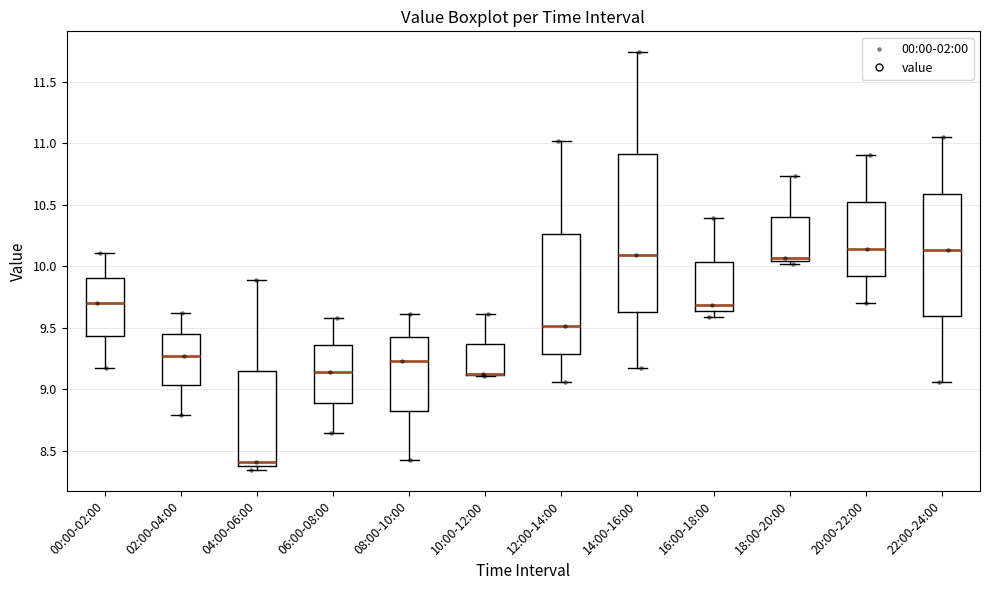

Where is the lower edge of the box for 06:00-08:00 on the y-axis? The values are not printed on the chart, so give them approximately, as read against the axis.

8.90